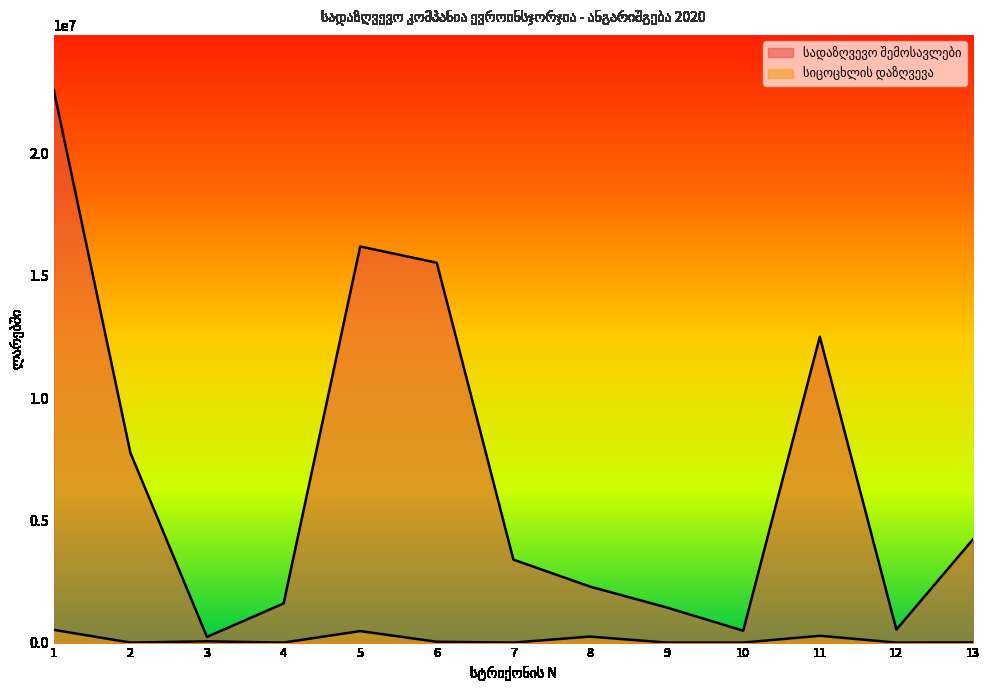

Reading left to right, what are all the values shown in this chart?

22594553.6	7762170.3	233021.3	1600953.7	16200315.7	15535105.2	3393939.9	2291072.8	1437416.0	486812.7	12508009.5	531028.9	4223335.1